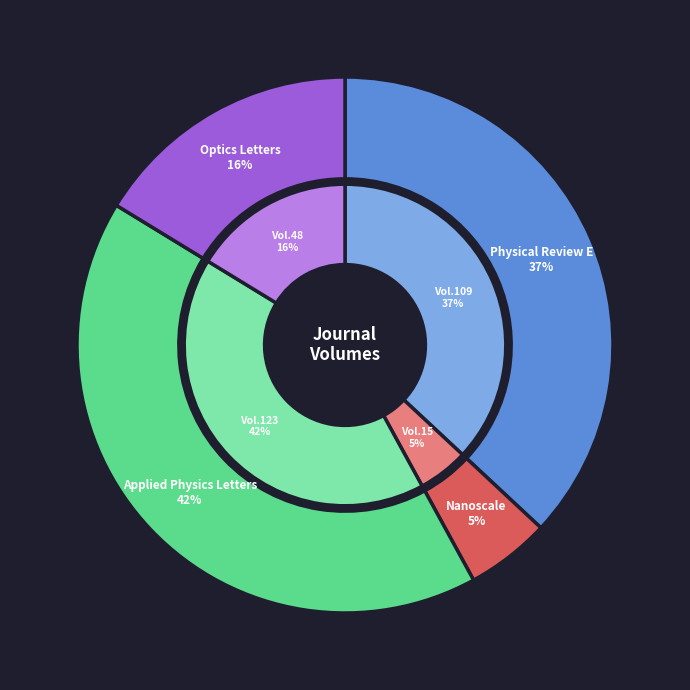

Is it true that Applied Physics Letters is 31% of the pie?

False